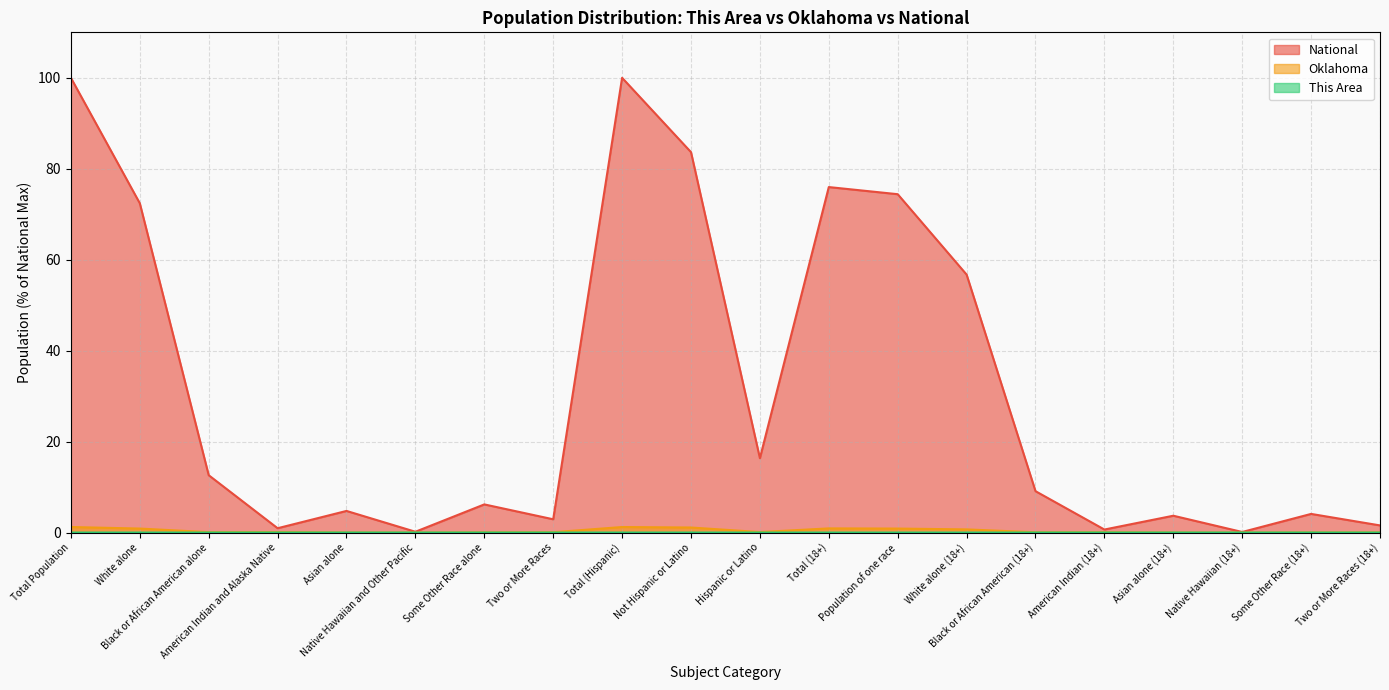

True or false: Oklahoma and This Area cross at least once.

False